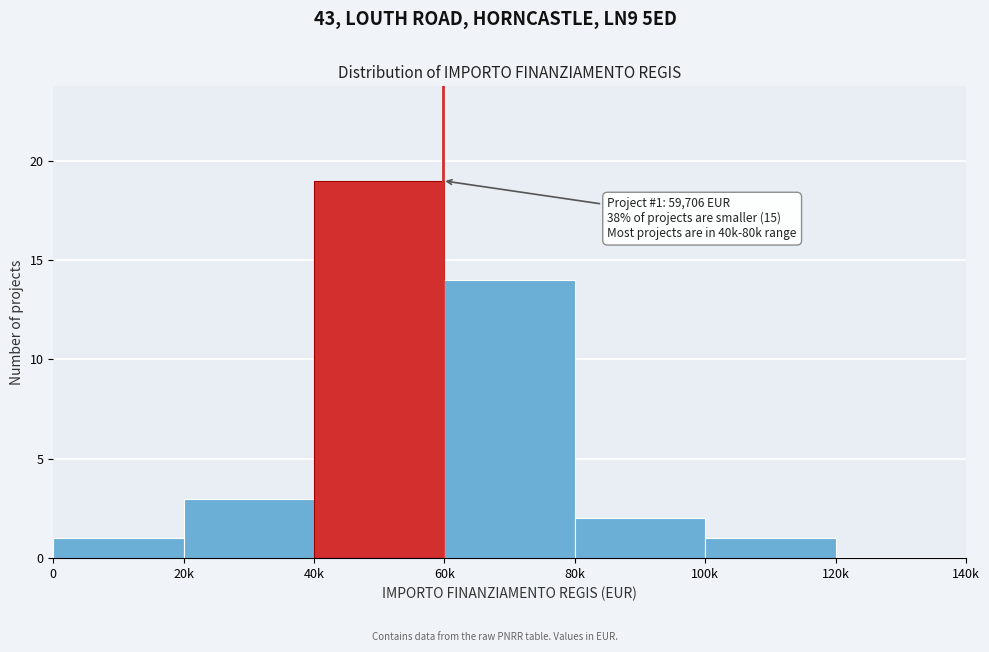

Reading left to right, transcribe all the data shown in this chart.

0=1	20k=3	40k=19	60k=14	80k=2	100k=1	120k=0